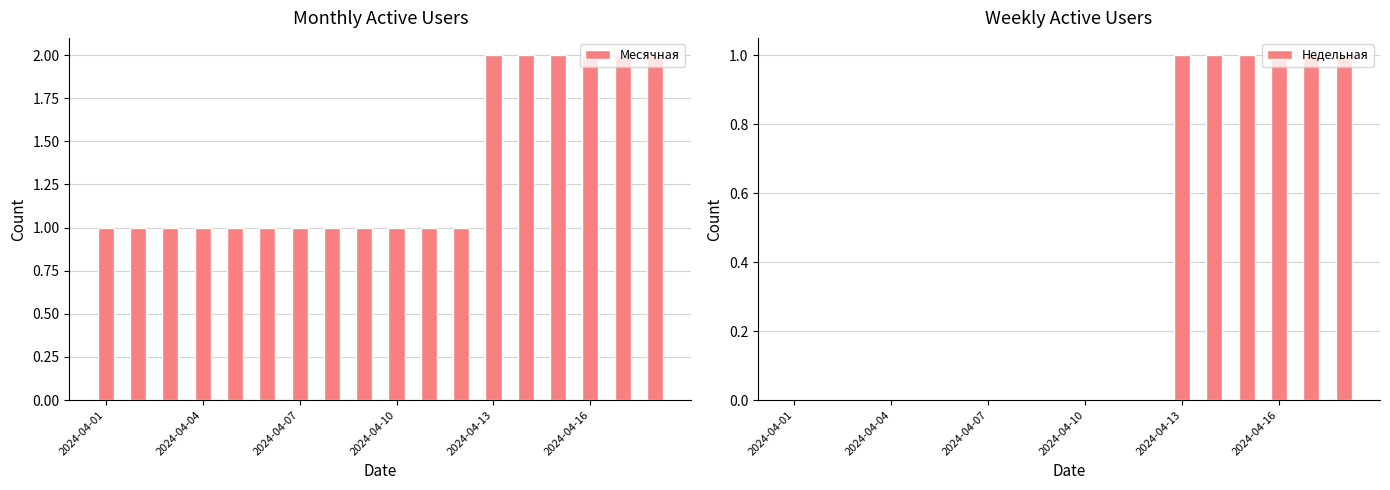

How many groups of bars are there?

18